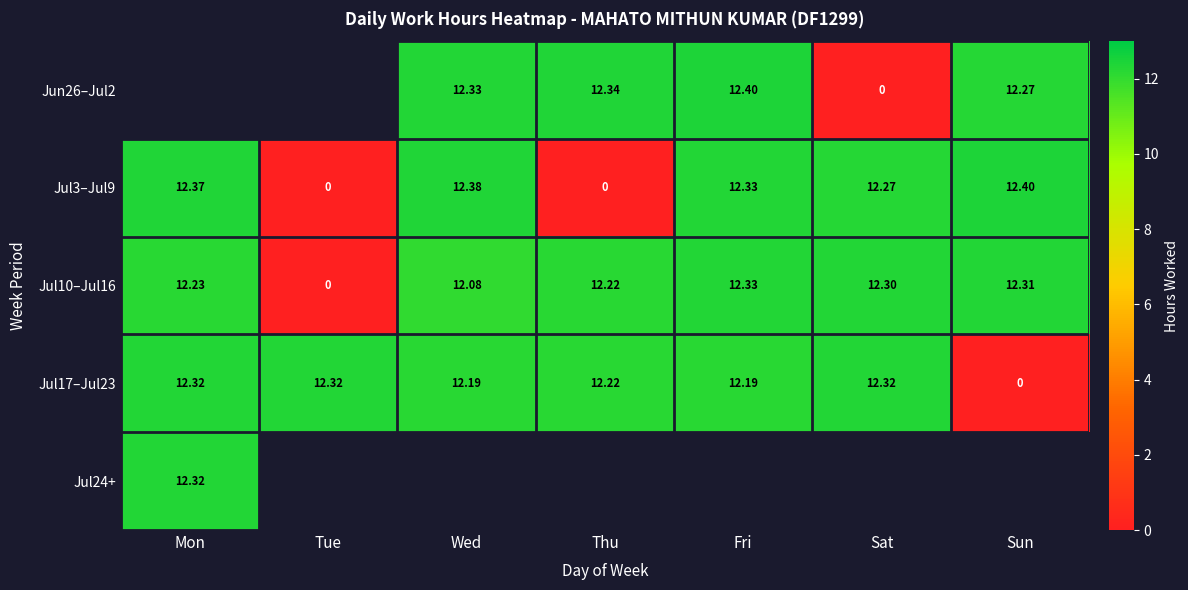

List the labels in order of Jul3–Jul9 value, largest first.

Sun, Wed, Mon, Fri, Sat, Tue, Thu